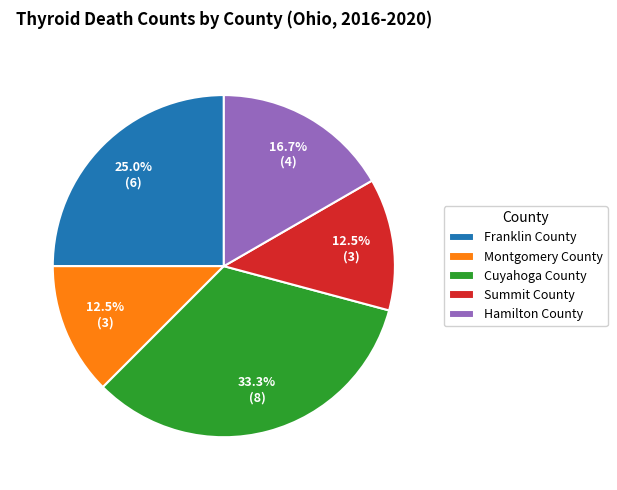

How many segments does this pie chart have?

5